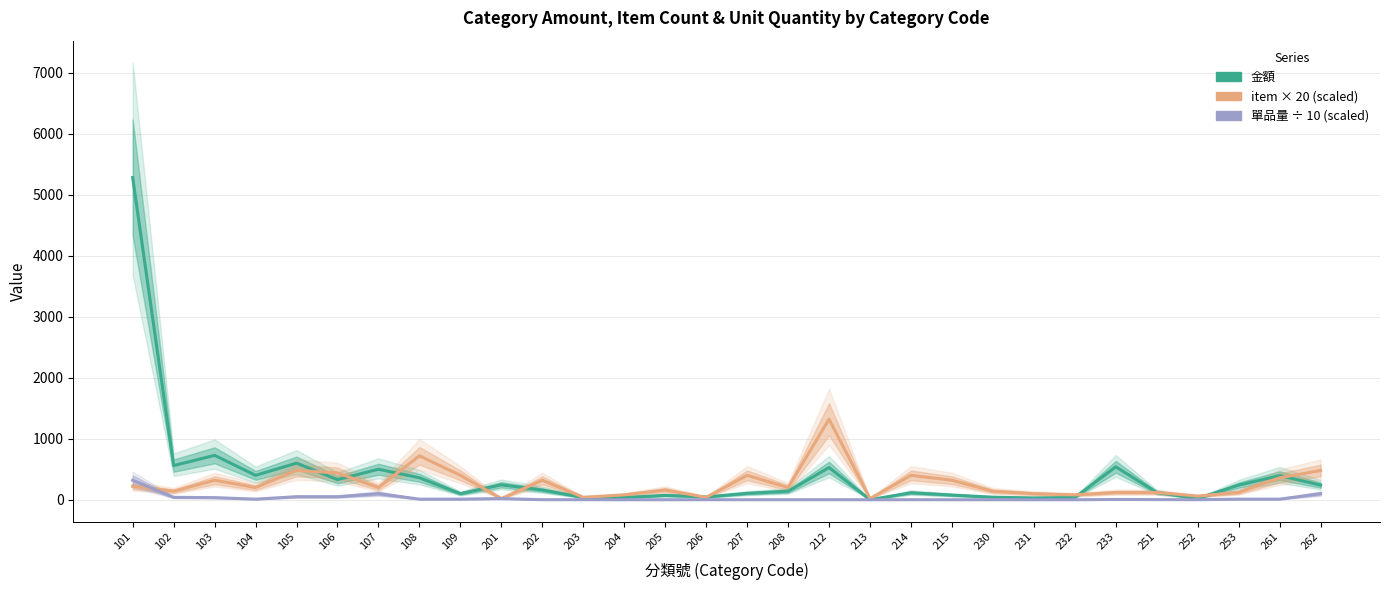

In 單品量 ÷ 10 (scaled), how many points are lower than both neighbors (excluding endpoints)?

4